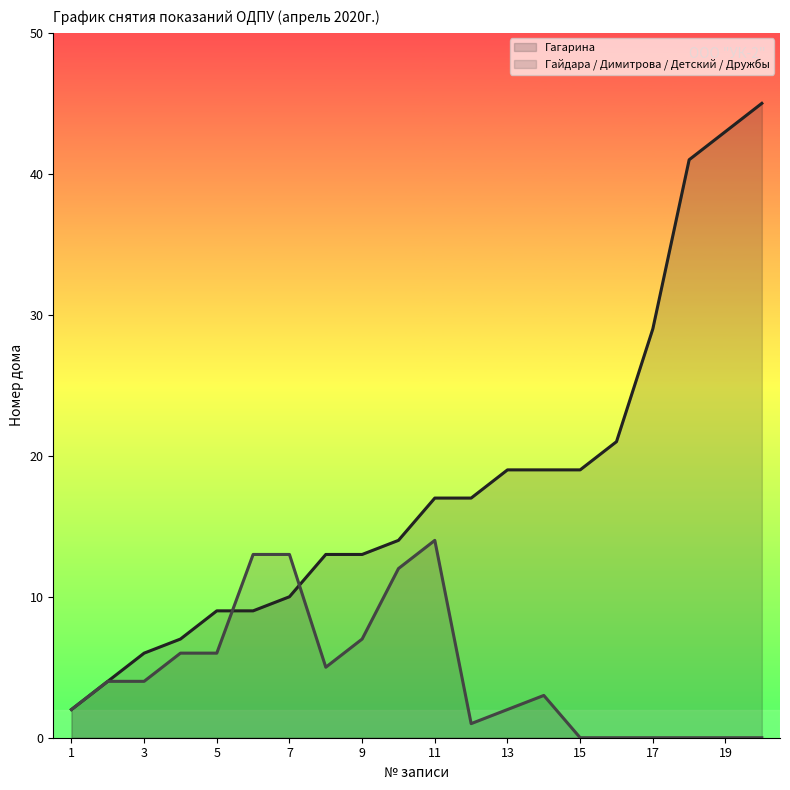

Where is Гагарина nearest to the value 23?

16